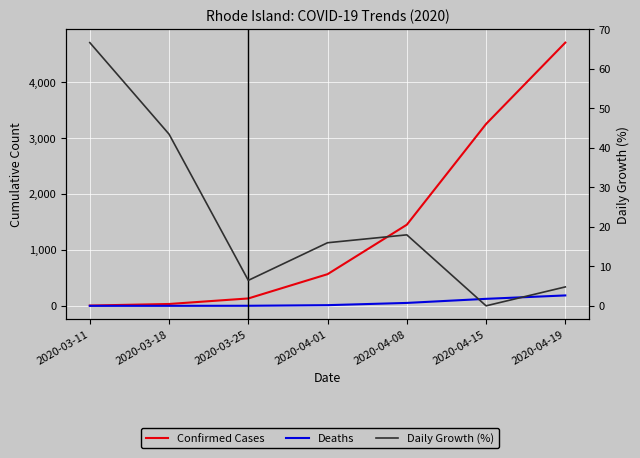

What is the value of the Deaths point at the 7th from the left?

186.0